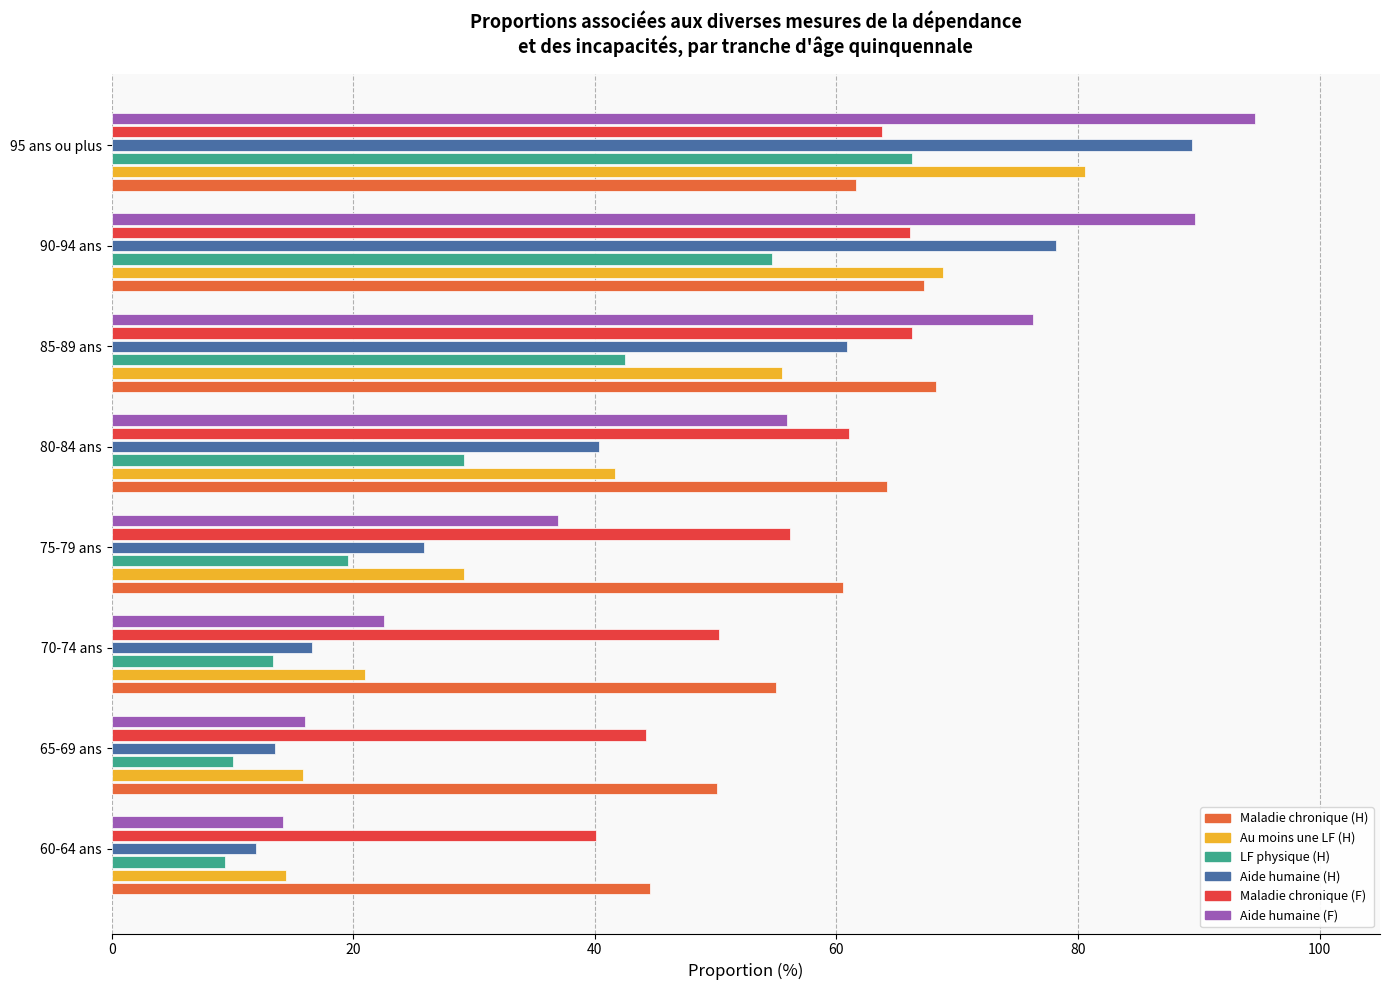

At which category is the sum across all series the highest?

95 ans ou plus